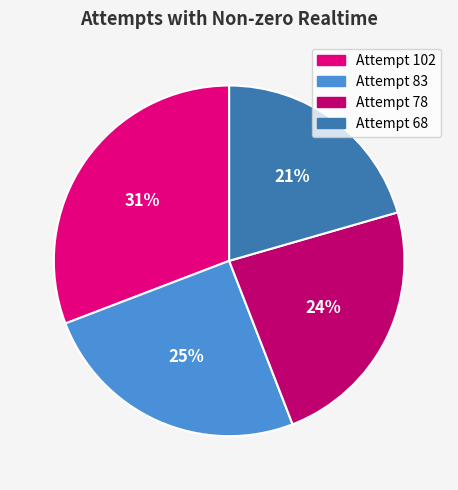

To the nearest percent, what portion does Attempt 83 represent?

25%